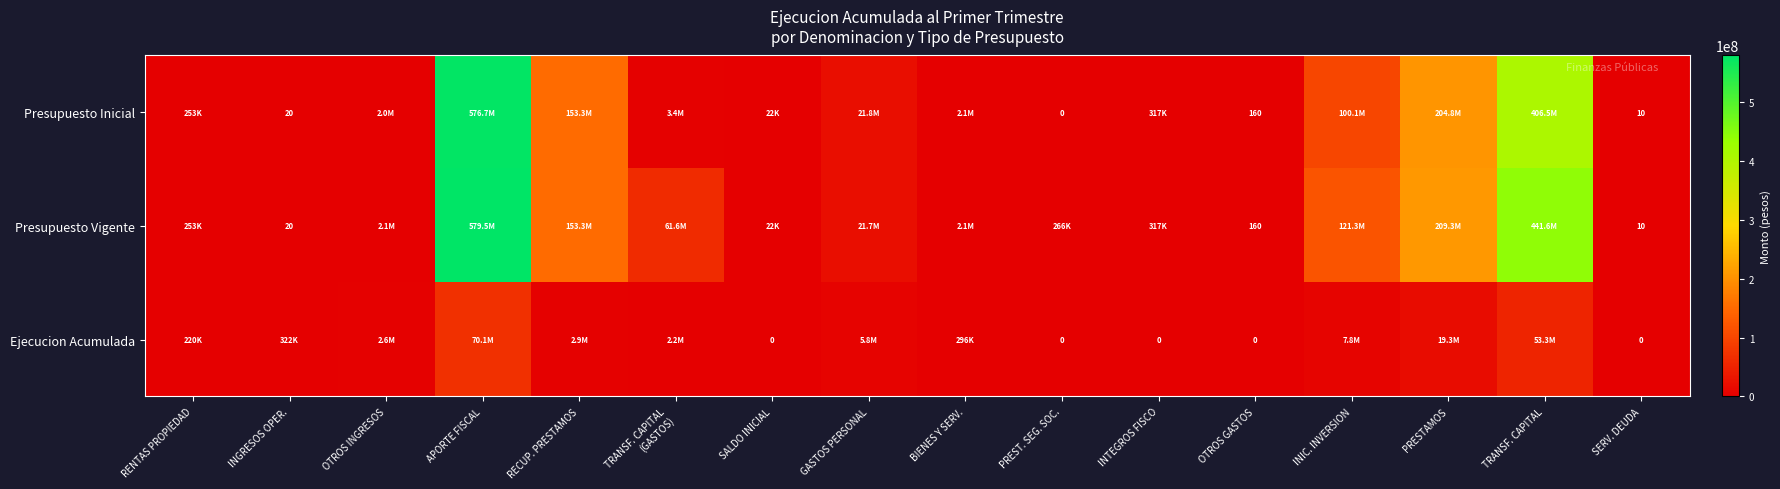

The value of Presupuesto Vigente at TRANSF. CAPITAL is 648796294. True or false?

False